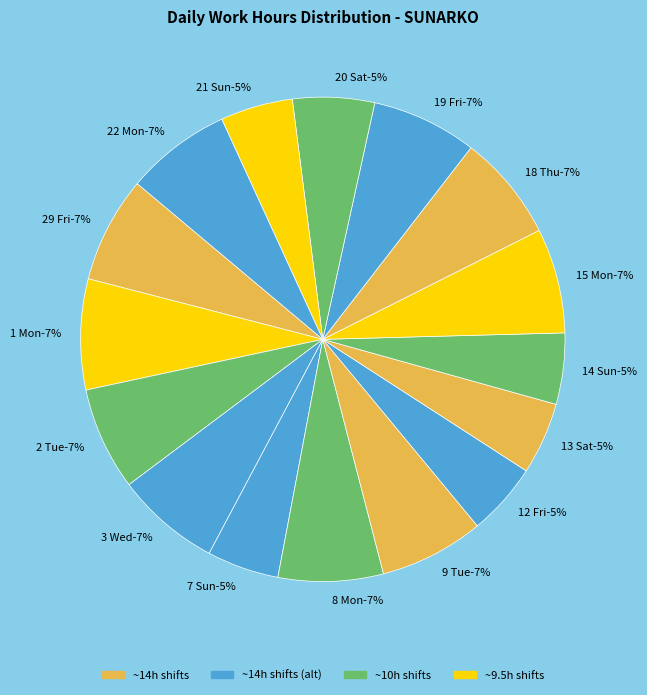

Is there any slice that represents more than half of the pie?

No